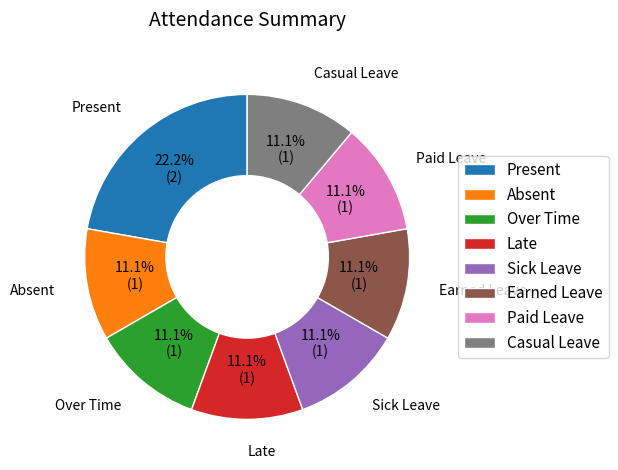

How many slices are in this pie chart?

8